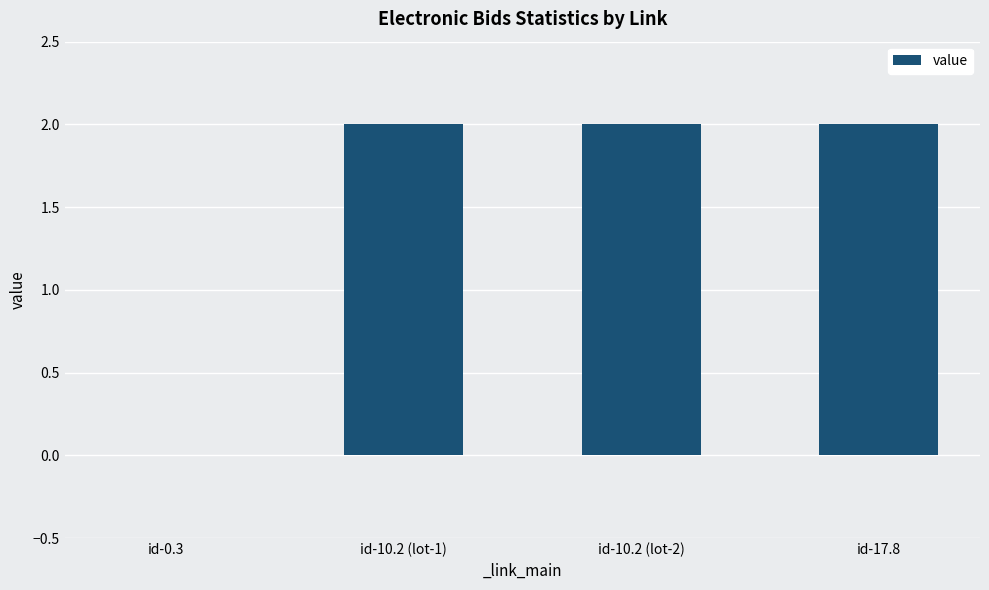

How many values are between 2 and 3?

3